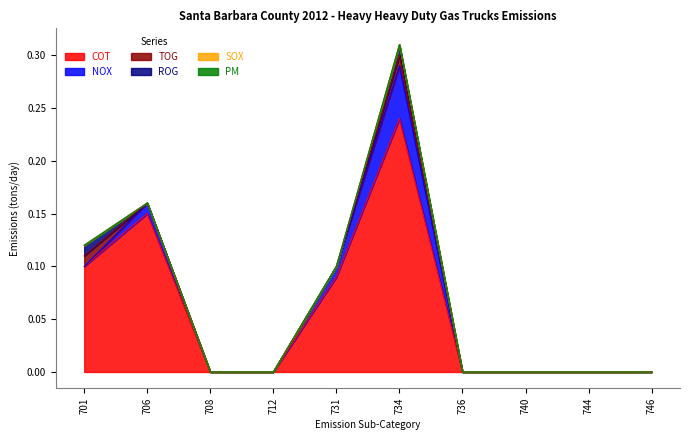

How many categories are shown in the chart?

10